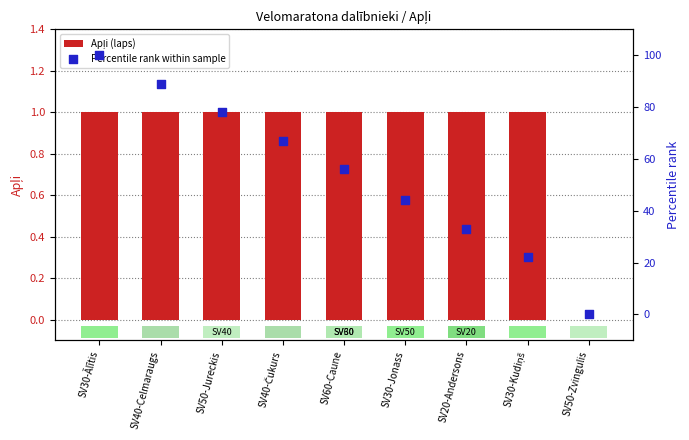

What are all the series names shown in the legend?

Apļi (laps), Percentile rank within sample